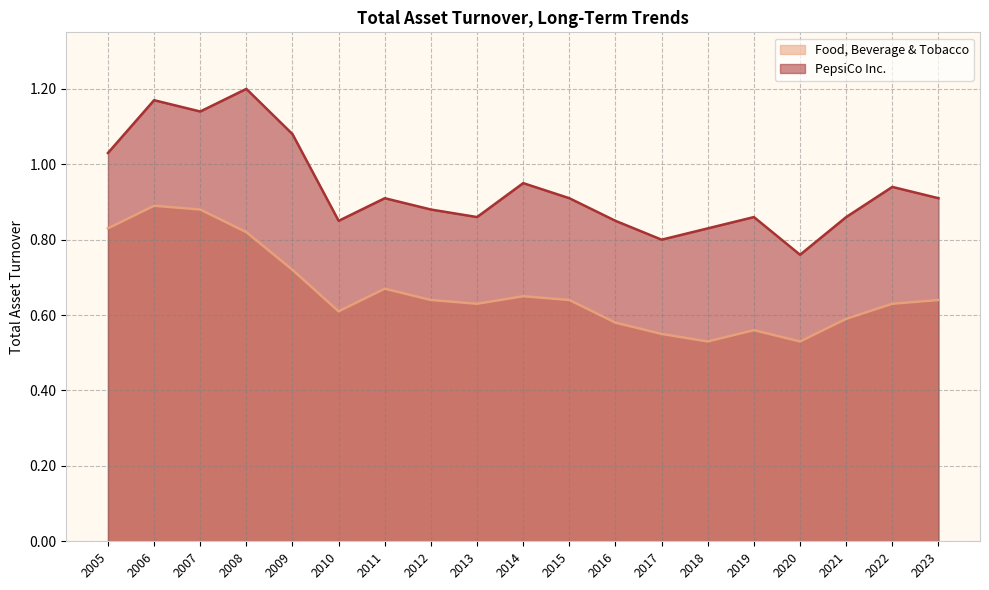

List the labels in order of PepsiCo Inc. value, smallest first.

2020, 2017, 2018, 2010, 2016, 2013, 2019, 2021, 2012, 2011, 2015, 2023, 2022, 2014, 2005, 2009, 2007, 2006, 2008